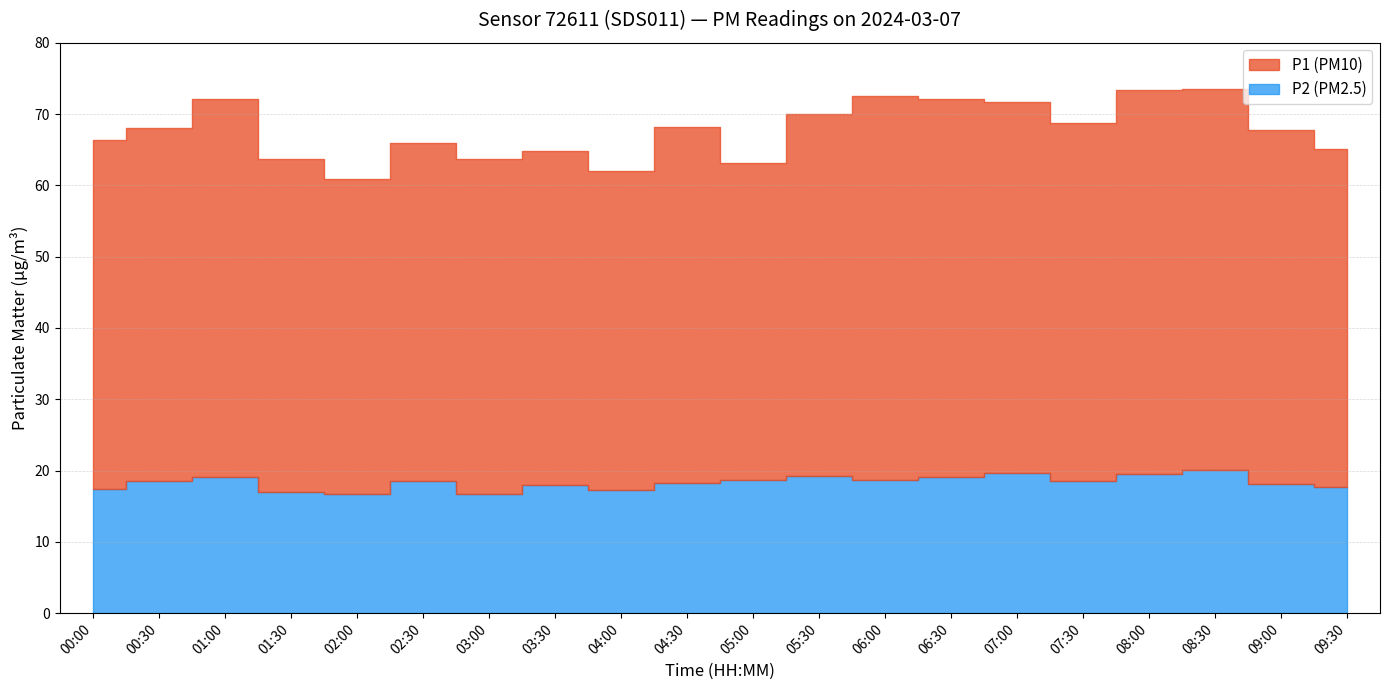

At how many categories does at least one series exceed 20?

20